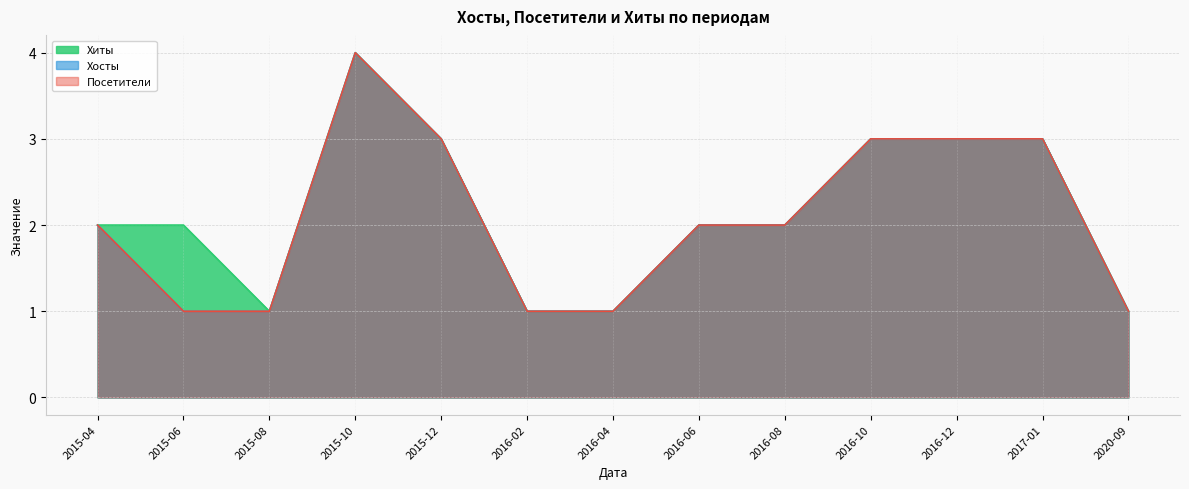

Reading left to right, what are all the values shown in this chart?

Хиты: 2	2	1	4	3	1	1	2	2	3	3	3	1
Хосты: 2	1	1	4	3	1	1	2	2	3	3	3	1
Посетители: 2	1	1	4	3	1	1	2	2	3	3	3	1